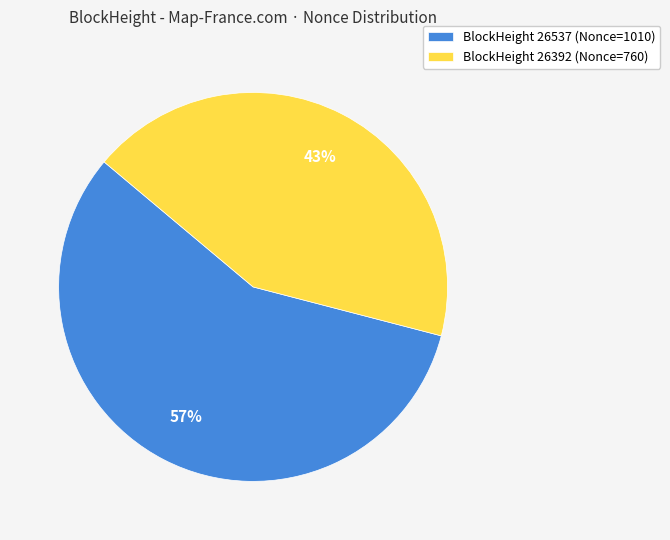

Between BlockHeight 26537 (Nonce=1010) and BlockHeight 26392 (Nonce=760), which is larger?

BlockHeight 26537 (Nonce=1010)